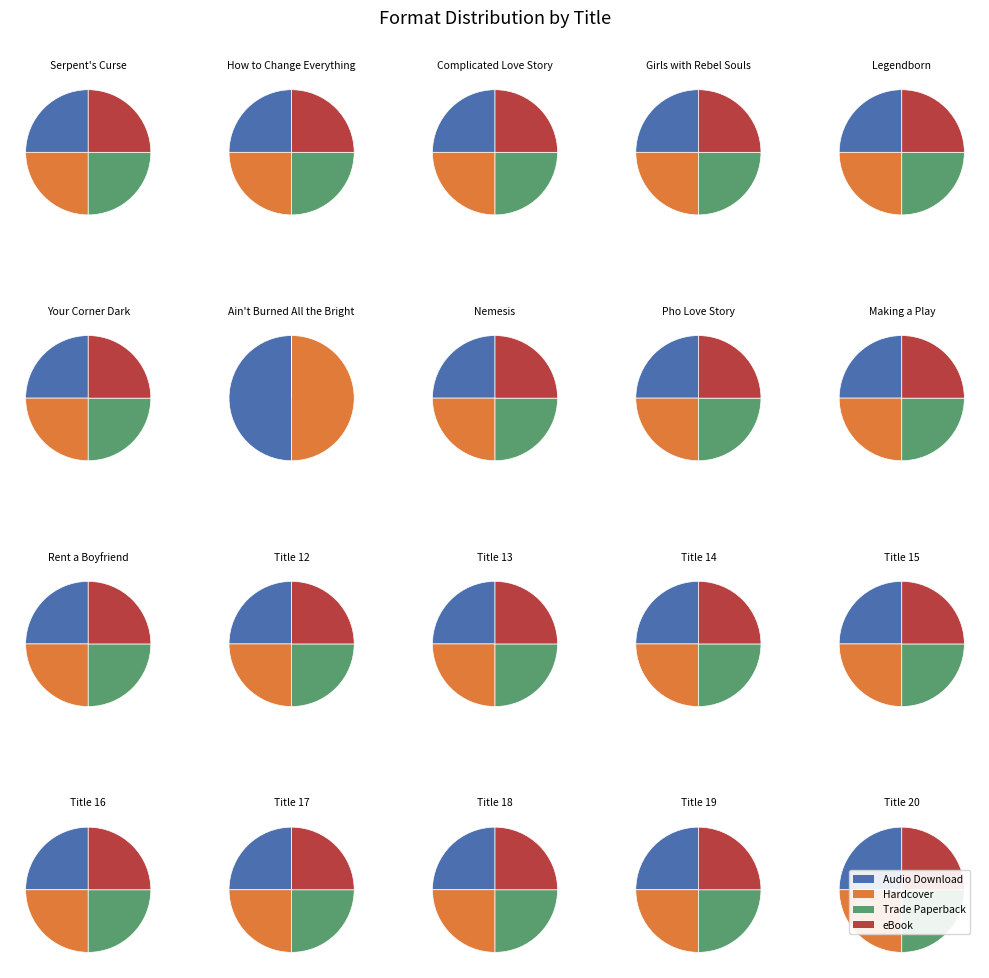

Is it true that Trade Paperback is 28% of the pie?

False